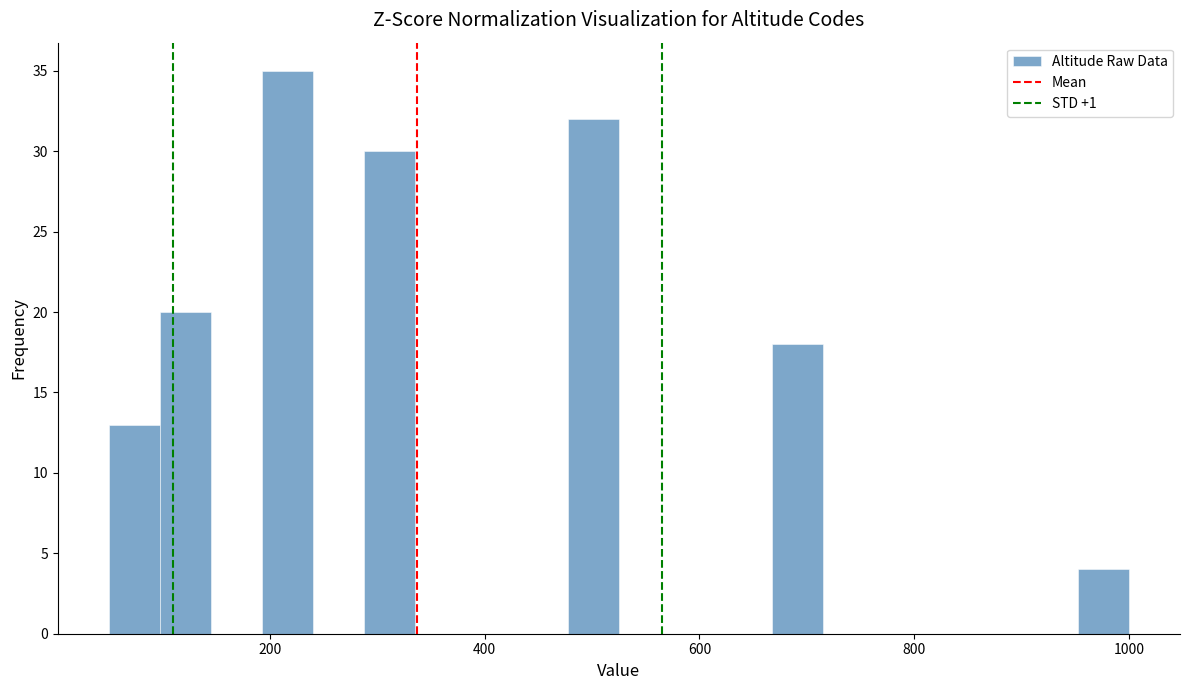

Around what value on the x-axis is the tallest bar? Give the approximate position of its centre, as read against the axis.

220